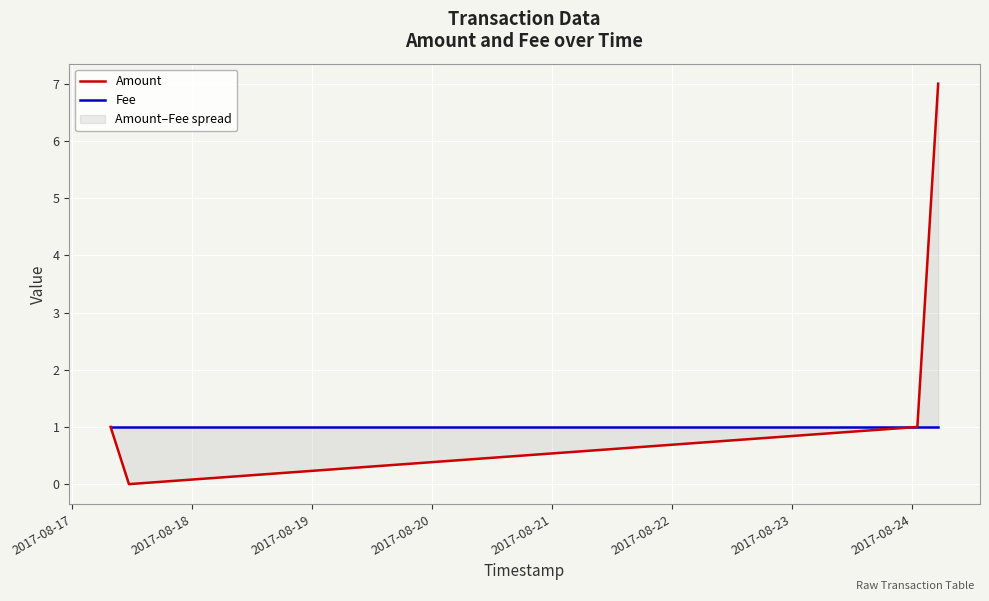

What is the value of the Fee point at the 1st from the left?

1